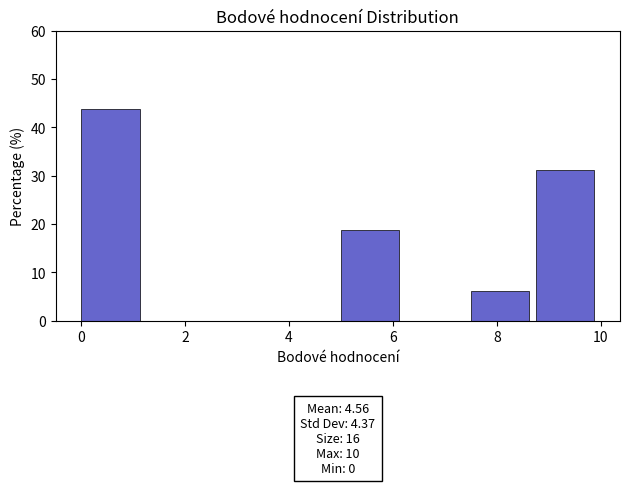

Over which range of the x-axis is the bar tallest?

0.00 to 1.25